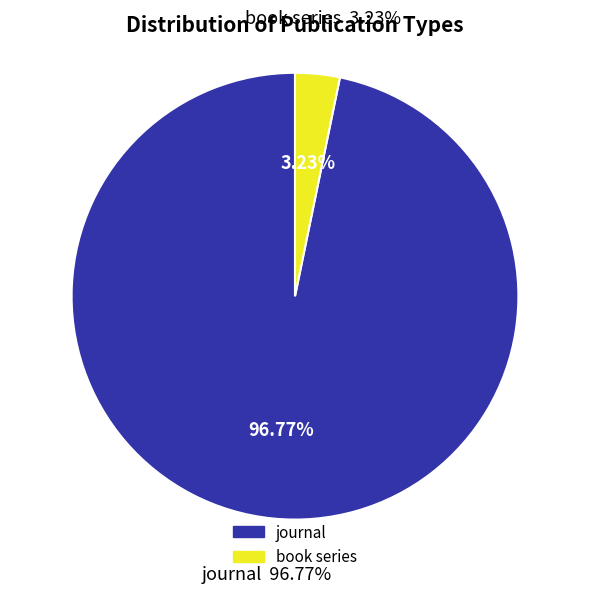

What percentage is the book series slice, to the nearest percent?

3%